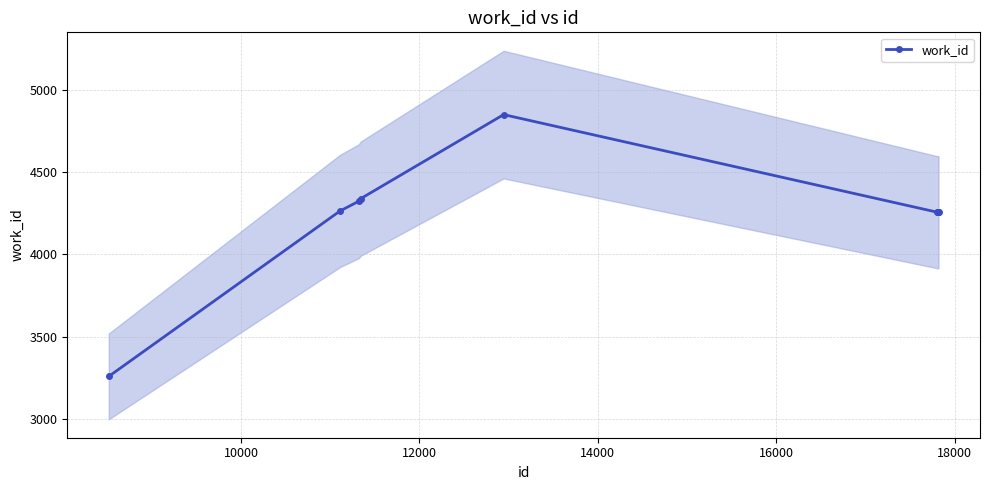

What is the greatest value displayed?

4850